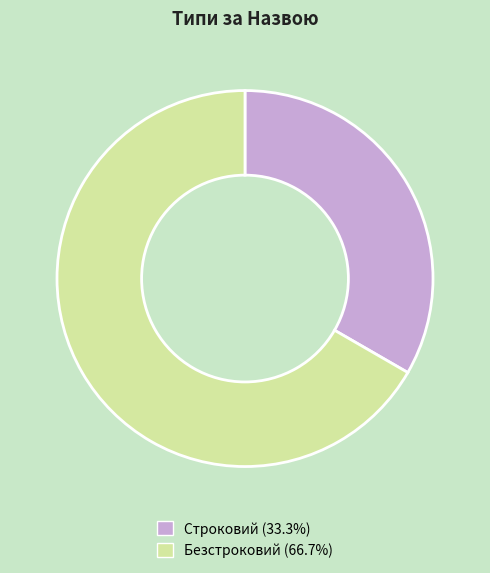

Is the sum of Строковий and Безстроковий greater than half?

Yes